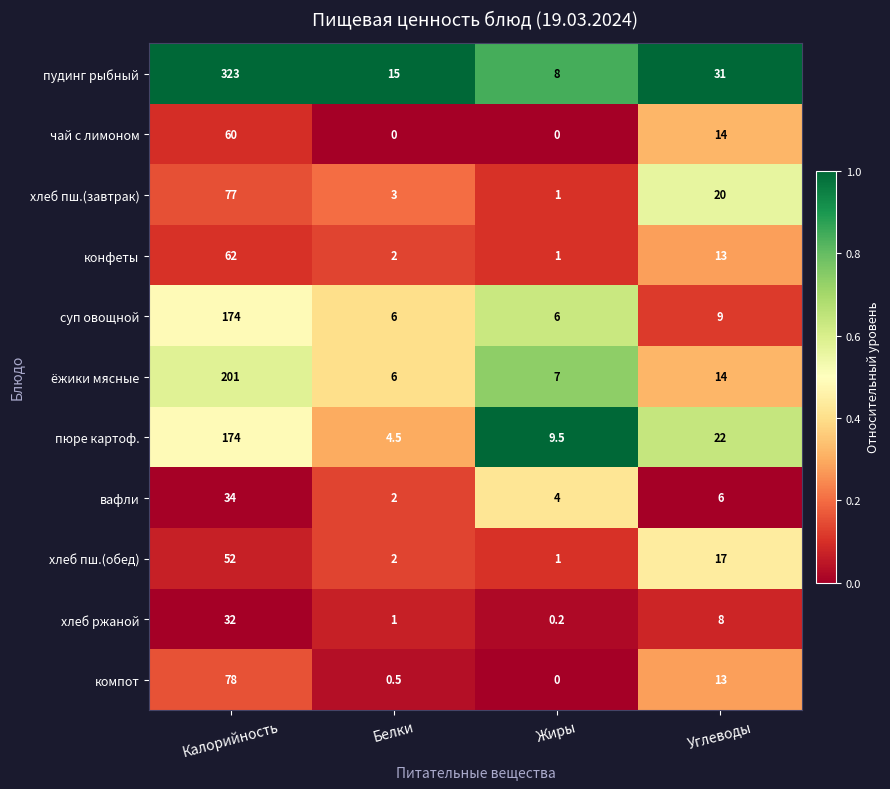

Is it true that хлеб пш.(обед) equals 5.3 at Углеводы?

False